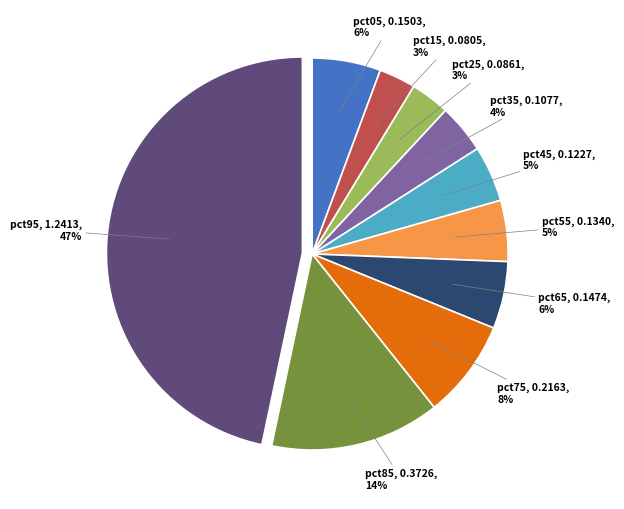

Is there a majority slice in this chart?

No